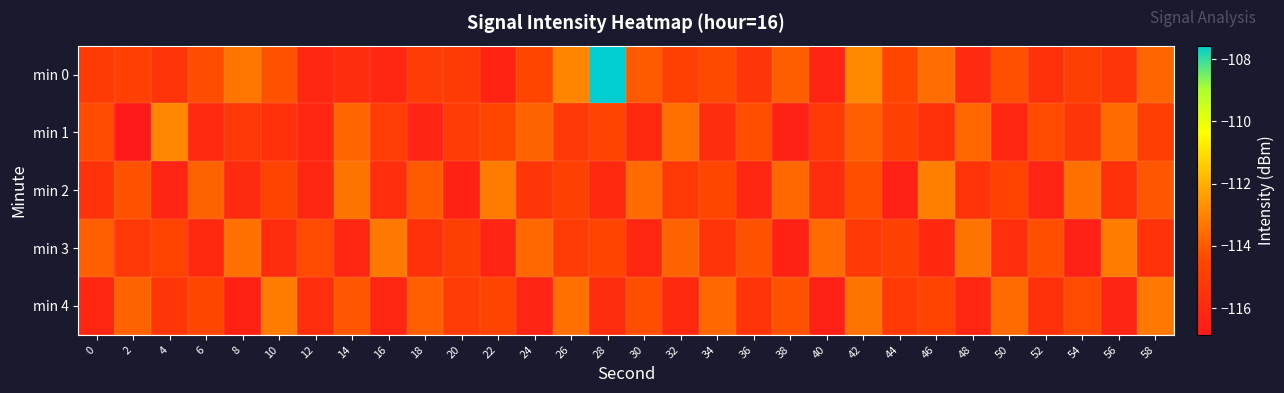

Reading left to right, transcribe all the data shown in this chart.

min 0: 0=-115.0	2=-114.9	4=-115.4	6=-114.3	8=-113.4	10=-114.2	12=-116.1	14=-115.8	16=-116.1	18=-115.0	20=-115.0	22=-116.3	24=-114.5	26=-113.0	28=-107.6	30=-114.0	32=-114.8	34=-114.5	36=-115.2	38=-113.9	40=-116.2	42=-112.9	44=-114.5	46=-113.6	48=-116.0	50=-114.3	52=-115.6	54=-114.9	56=-115.3	58=-113.8
min 1: 0=-114.4	2=-116.9	4=-112.9	6=-115.9	8=-115.2	10=-115.6	12=-116.1	14=-113.8	16=-115.0	18=-116.3	20=-115.0	22=-114.5	24=-113.8	26=-115.2	28=-114.7	30=-116.0	32=-113.5	34=-115.8	36=-114.3	38=-116.5	40=-115.1	42=-113.9	44=-114.8	46=-115.6	48=-113.7	50=-116.2	52=-114.4	54=-115.3	56=-113.6	58=-114.9
min 2: 0=-115.5	2=-114.2	4=-116.3	6=-113.8	8=-115.9	10=-114.6	12=-116.1	14=-113.4	16=-115.7	18=-114.0	20=-116.4	22=-113.2	24=-115.3	26=-114.8	28=-116.0	30=-113.6	32=-115.1	34=-114.5	36=-116.2	38=-113.7	40=-115.8	42=-114.3	44=-116.5	46=-113.1	48=-115.4	50=-114.7	52=-116.3	54=-113.5	56=-115.6	58=-114.1
min 3: 0=-113.9	2=-115.2	4=-114.7	6=-116.0	8=-113.5	10=-115.8	12=-114.4	14=-116.1	16=-113.3	18=-115.6	20=-114.9	22=-116.3	24=-113.7	26=-115.0	28=-114.6	30=-116.2	32=-113.8	34=-115.4	36=-114.2	38=-116.4	40=-113.6	42=-115.1	44=-114.8	46=-116.0	48=-113.4	50=-115.7	52=-114.3	54=-116.5	56=-113.2	58=-115.5
min 4: 0=-116.1	2=-113.8	4=-115.3	6=-114.5	8=-116.4	10=-113.2	12=-115.7	14=-114.1	16=-116.2	18=-113.9	20=-115.0	22=-114.6	24=-116.3	26=-113.5	28=-115.8	30=-114.3	32=-116.0	34=-113.7	36=-115.4	38=-114.2	40=-116.5	42=-113.4	44=-115.1	46=-114.7	48=-116.1	50=-113.6	52=-115.6	54=-114.4	56=-116.3	58=-113.3